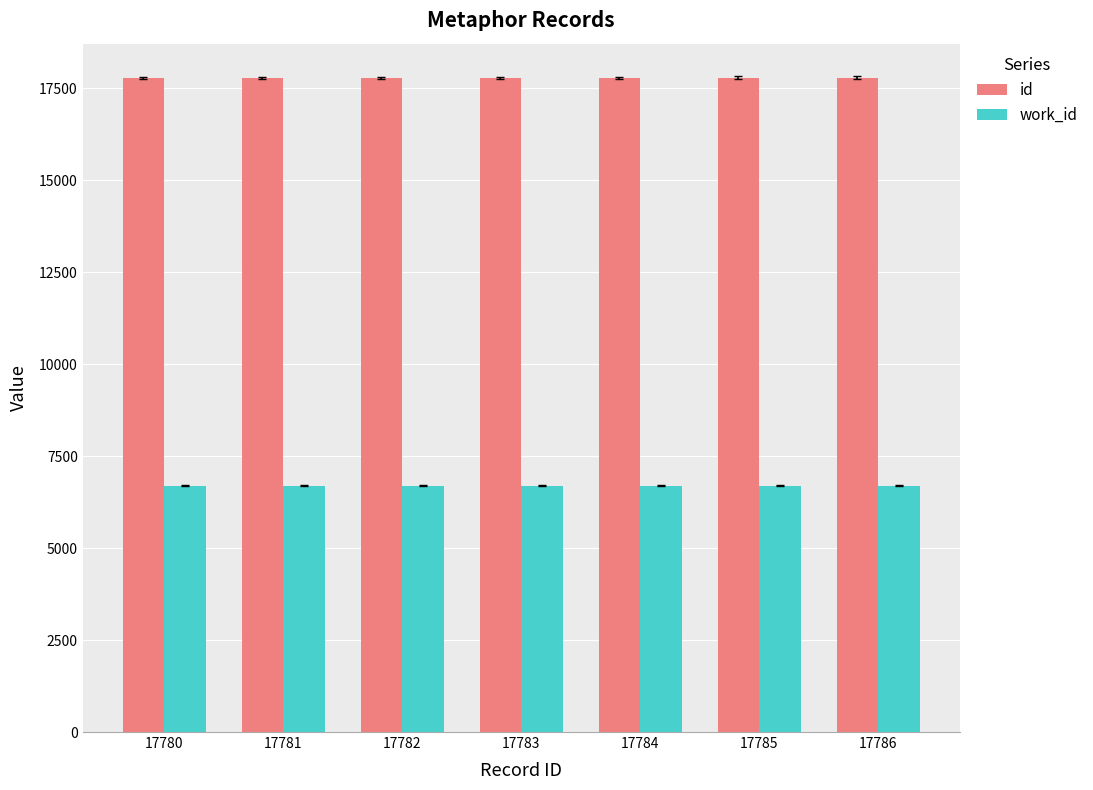

What is the sum of all work_id values?

46872